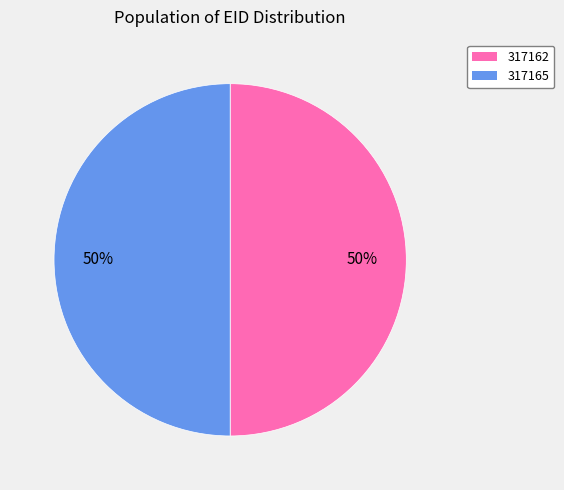

Approximately how many times larger is the value at 317162 compared to 317165?

1.0